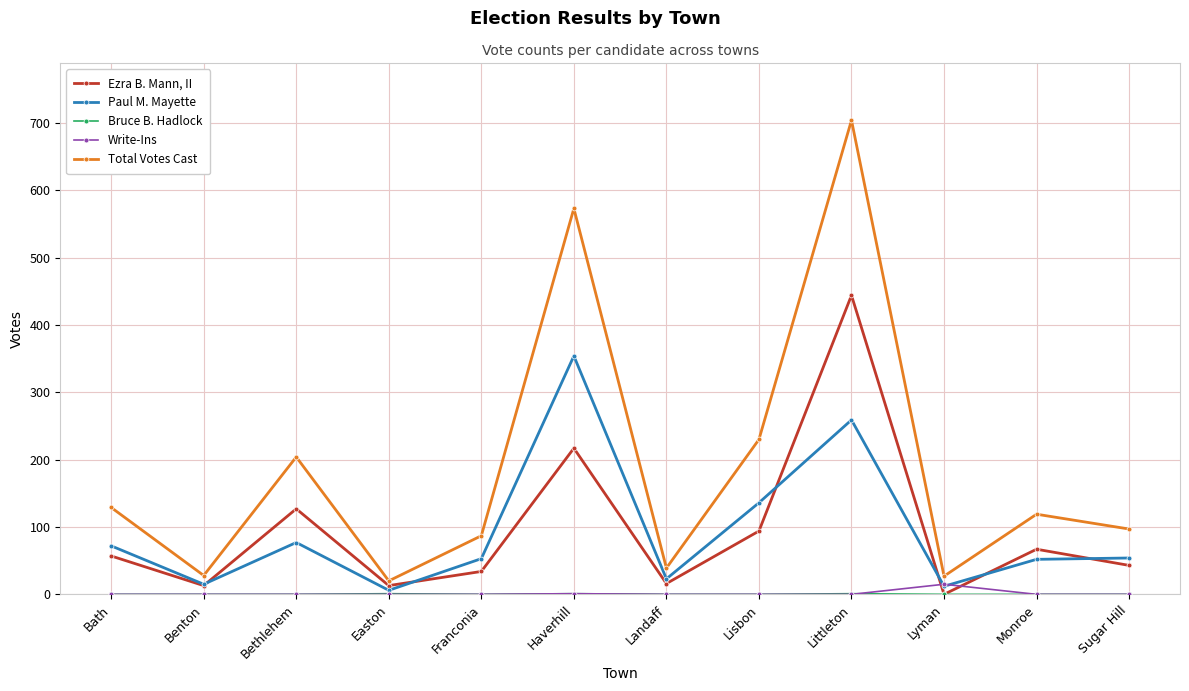

True or false: Ezra B. Mann, II has more than 0 points higher than both neighbors.

True